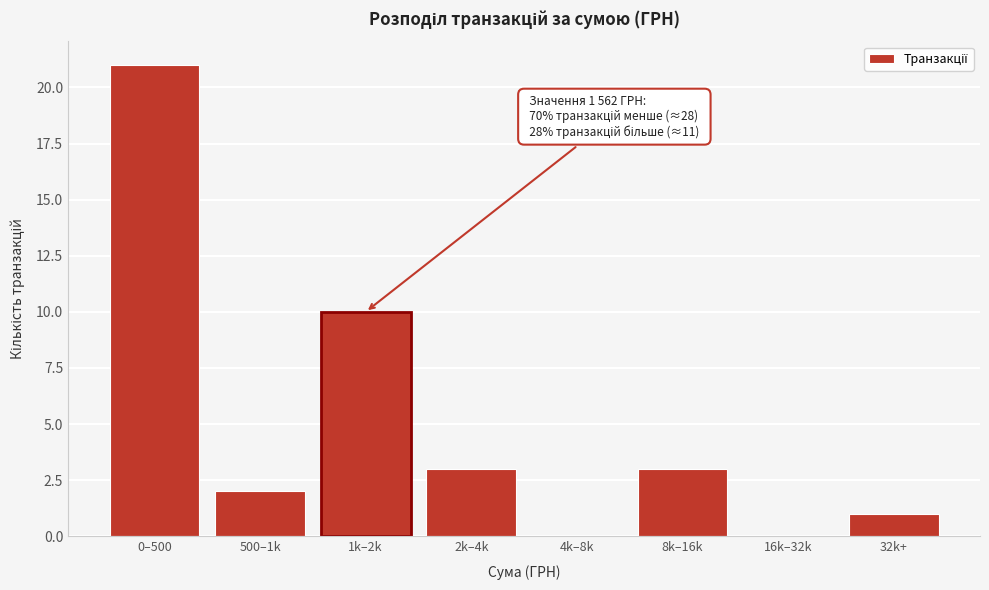

Reading left to right, what are all the values shown in this chart?

0–500=21	500–1k=2	1k–2k=10	2k–4k=3	4k–8k=0	8k–16k=3	16k–32k=0	32k+=1